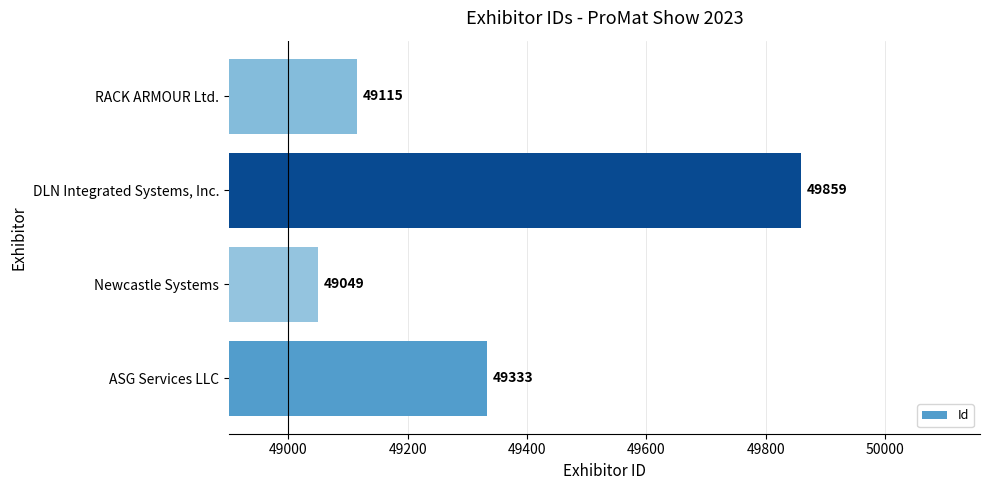

Between Newcastle Systems and DLN Integrated Systems, Inc., which is larger?

DLN Integrated Systems, Inc.